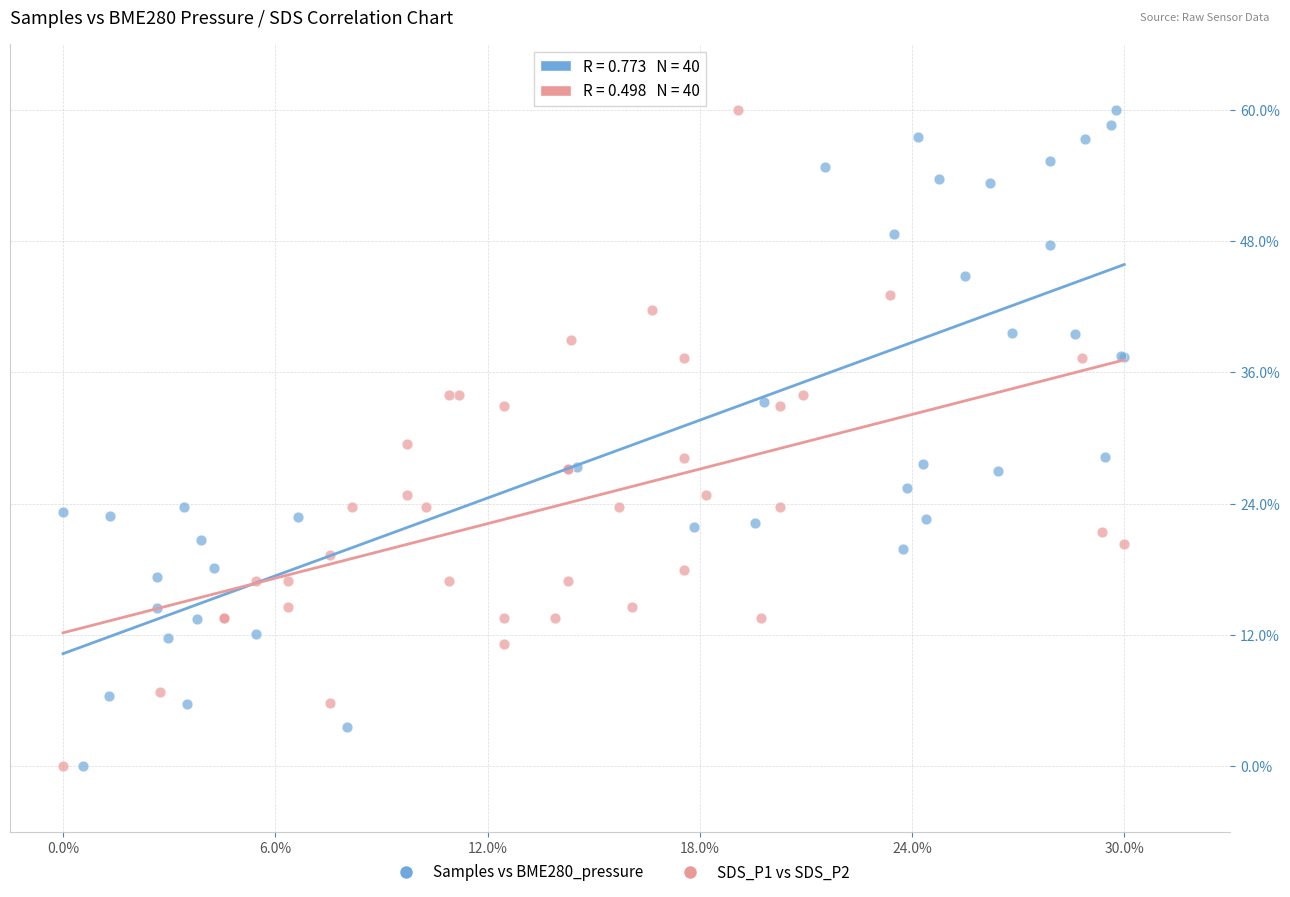

What are all the series names shown in the legend?

Samples vs BME280_pressure, SDS_P1 vs SDS_P2